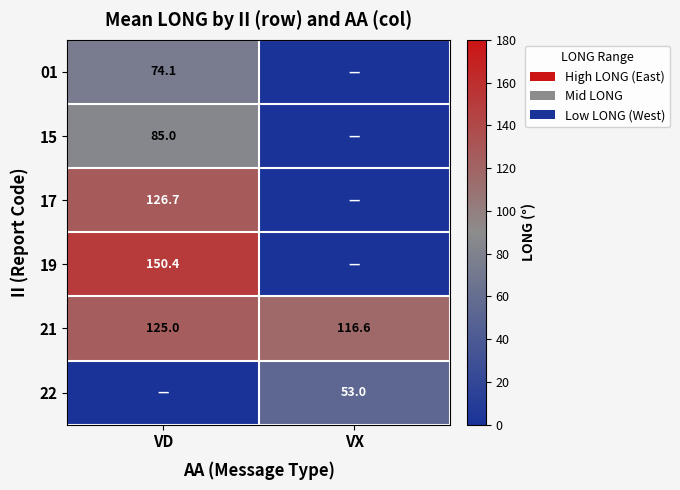

The value of 22 at VX is 53.0. True or false?

True